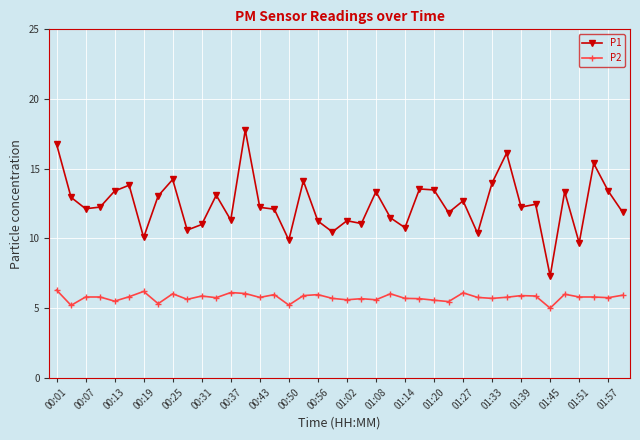

What is the value of the P2 point at the 30th from the left?

5.8